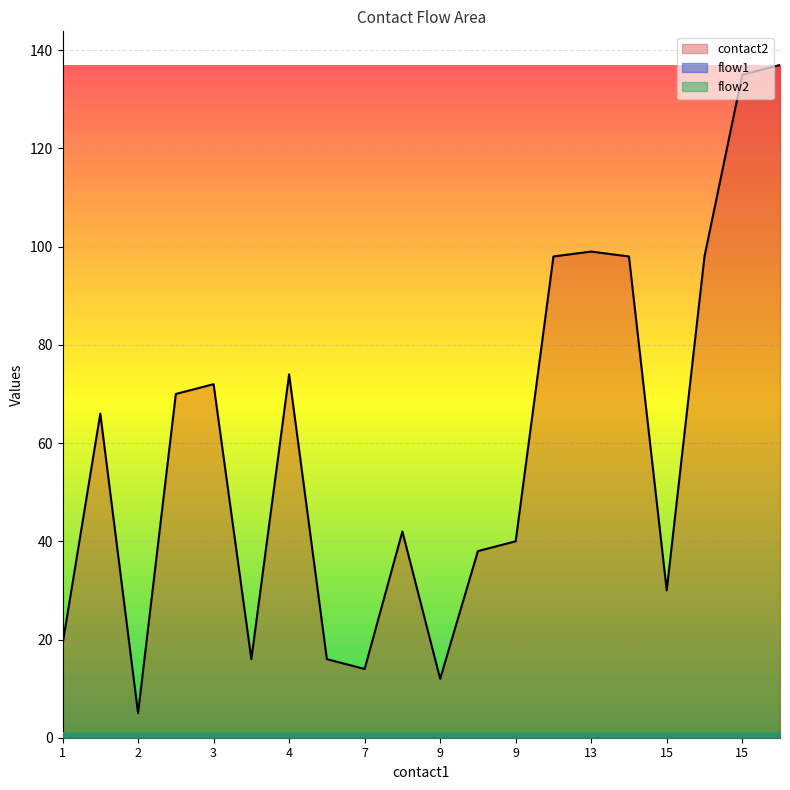

True or false: contact2 has a value of 72 at 3.

True